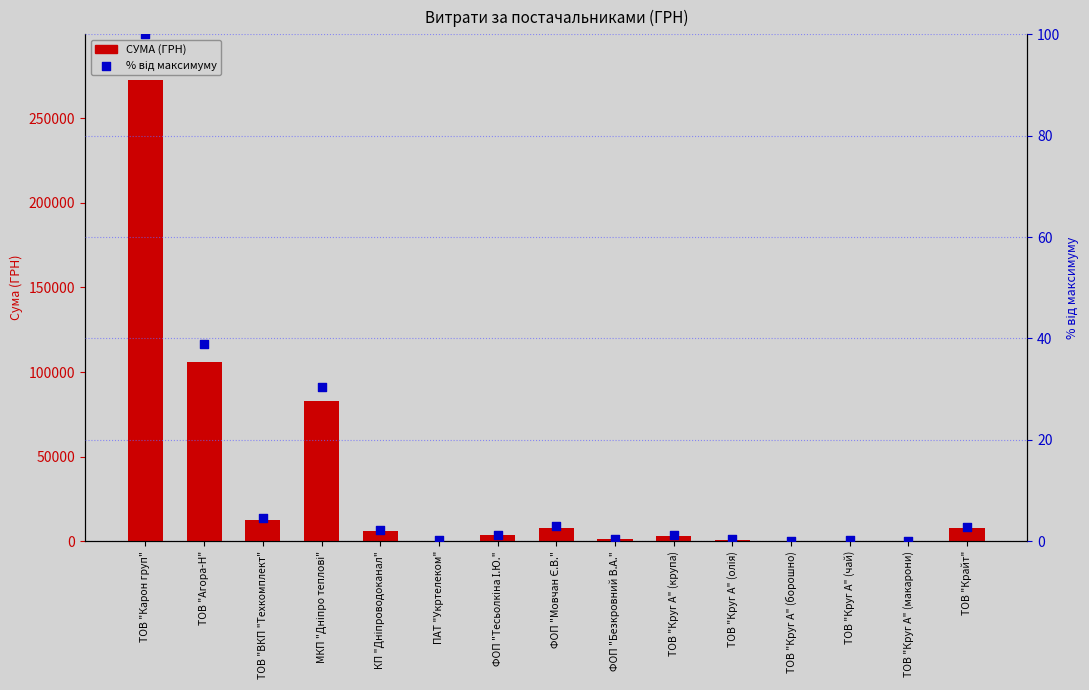

Which series contains the highest Y value?

СУМА (ГРН)